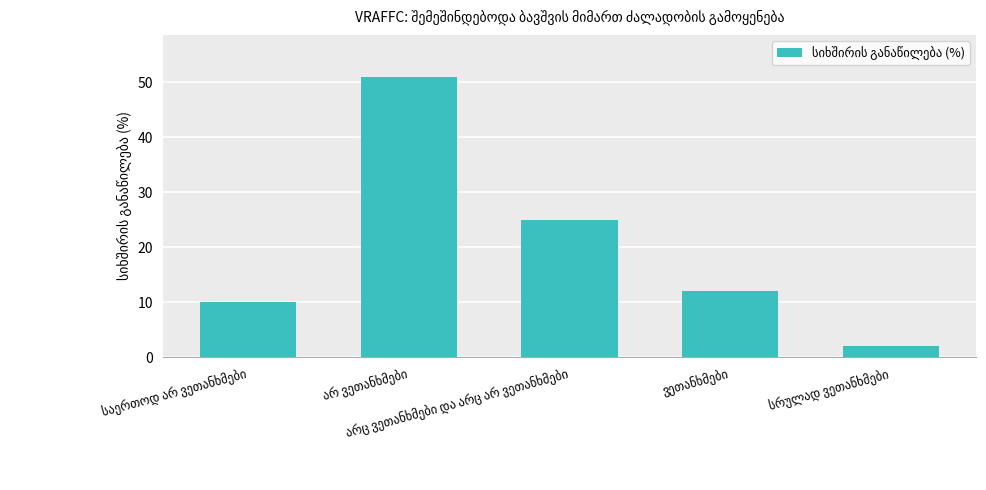

What is the minimum value shown in the chart?

2